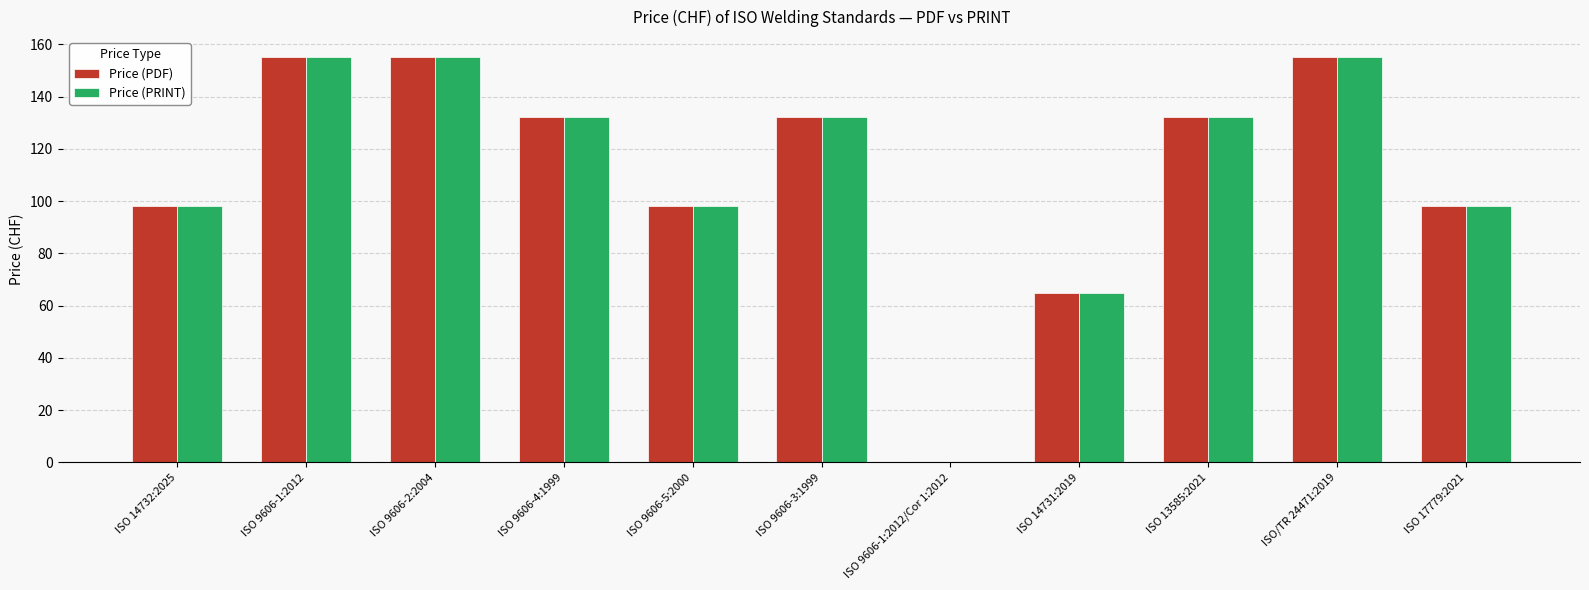

Reading right to left, list all the values displayed in this chart.

Price (PDF): ISO 17779:2021=98	ISO/TR 24471:2019=155	ISO 13585:2021=132	ISO 14731:2019=65	ISO 9606-1:2012/Cor 1:2012=0	ISO 9606-3:1999=132	ISO 9606-5:2000=98	ISO 9606-4:1999=132	ISO 9606-2:2004=155	ISO 9606-1:2012=155	ISO 14732:2025=98
Price (PRINT): ISO 17779:2021=98	ISO/TR 24471:2019=155	ISO 13585:2021=132	ISO 14731:2019=65	ISO 9606-1:2012/Cor 1:2012=0	ISO 9606-3:1999=132	ISO 9606-5:2000=98	ISO 9606-4:1999=132	ISO 9606-2:2004=155	ISO 9606-1:2012=155	ISO 14732:2025=98